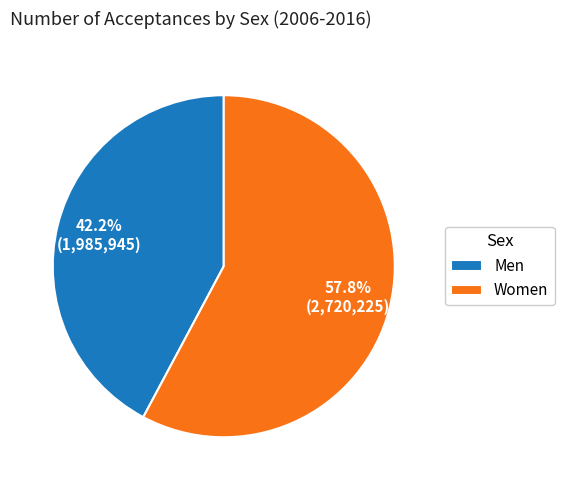

Count the number of slices in the pie.

2